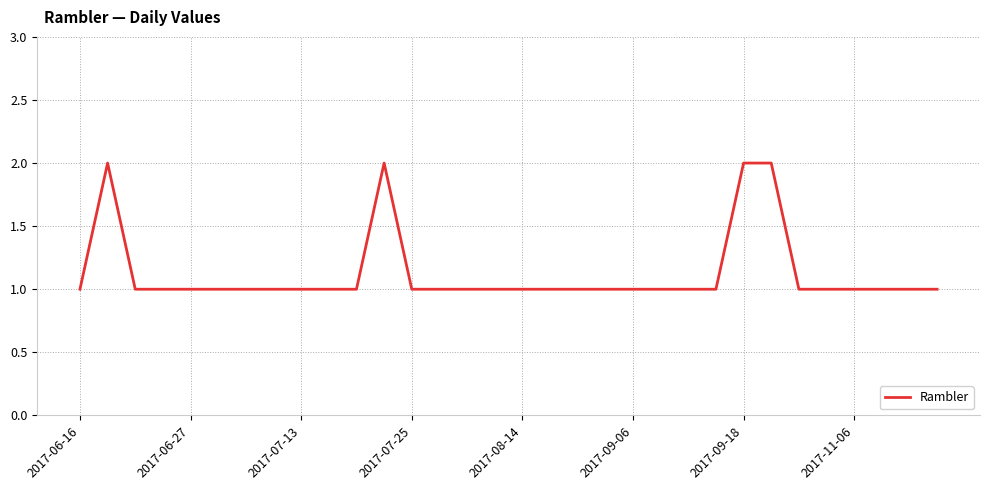

At which category does the chart reach its minimum across all series?

2017-06-16